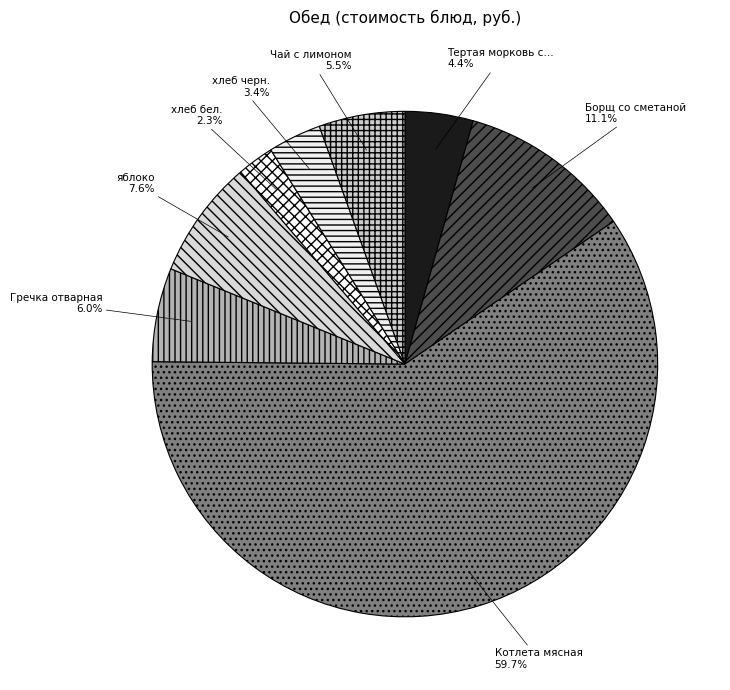

To the nearest percent, what is the average slice percentage?

12%